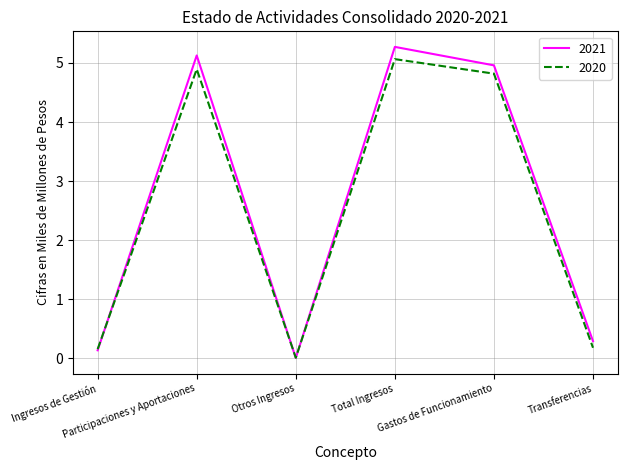

How many times do 2020 and 2021 cross each other?

3